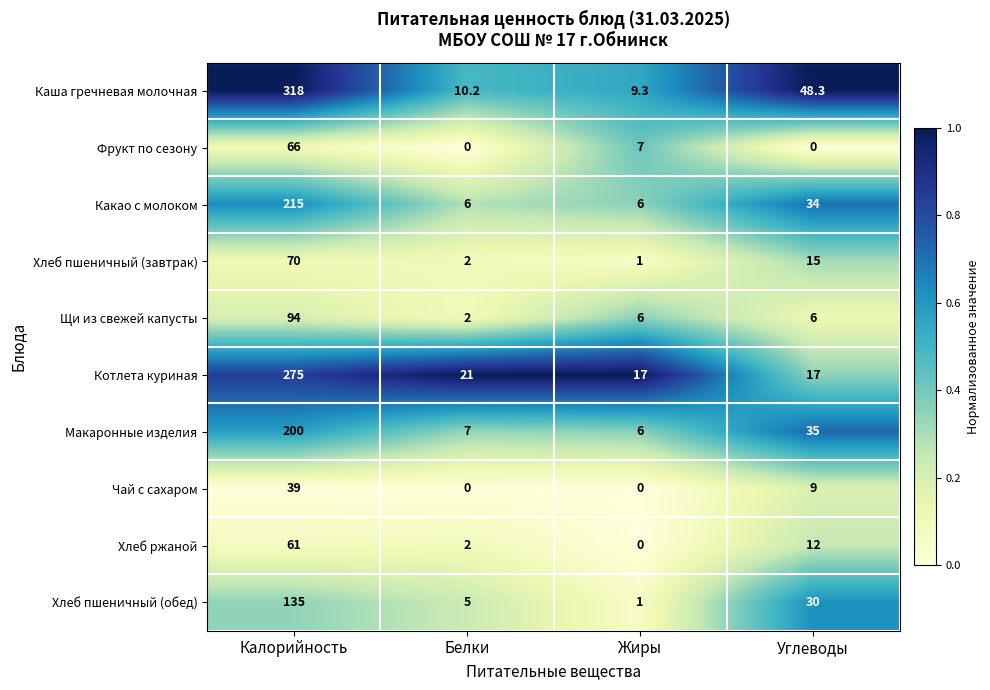

Count the Чай с сахаром values in the range 0 to 39.

4